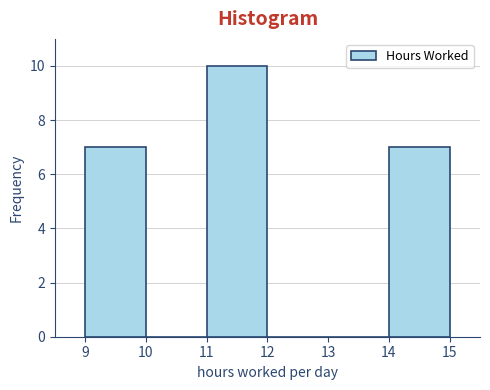

Reading left to right, transcribe this chart: for each bar, give the range it covers on the x-axis and its height. The values are not printed on the chart, so give them approximately, as read against the axis.

9 to 10: 7
10 to 11: 0
11 to 12: 10
12 to 13: 0
13 to 14: 0
14 to 15: 7